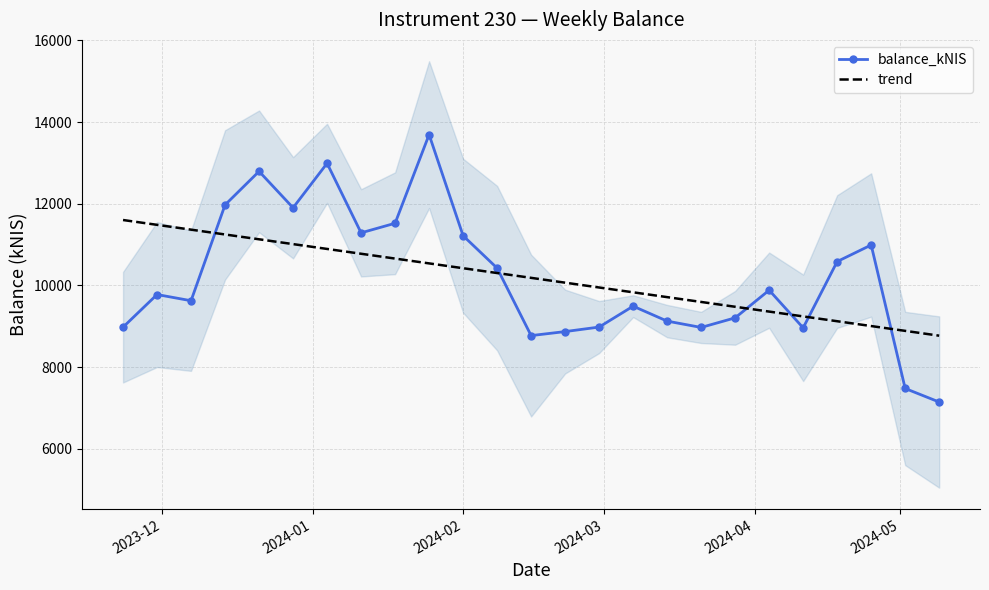

Reading right to left, transcribe all the data shown in this chart.

balance_kNIS: 7148.0	7479.5	10990.8	10585.6	8963.4	9885.0	9208.4	8973.4	9128.1	9493.6	8982.5	8872.1	8773.8	10425.4	11217.9	13691.6	11522.6	11288.3	12989.7	11901.7	12792.4	11971.9	9627.2	9778.5	8979.5
trend: 8771.6	8889.6	9007.5	9125.4	9243.4	9361.3	9479.2	9597.2	9715.1	9833.0	9951.0	10068.9	10186.8	10304.8	10422.7	10540.6	10658.6	10776.5	10894.4	11012.4	11130.3	11248.2	11366.2	11484.1	11602.0